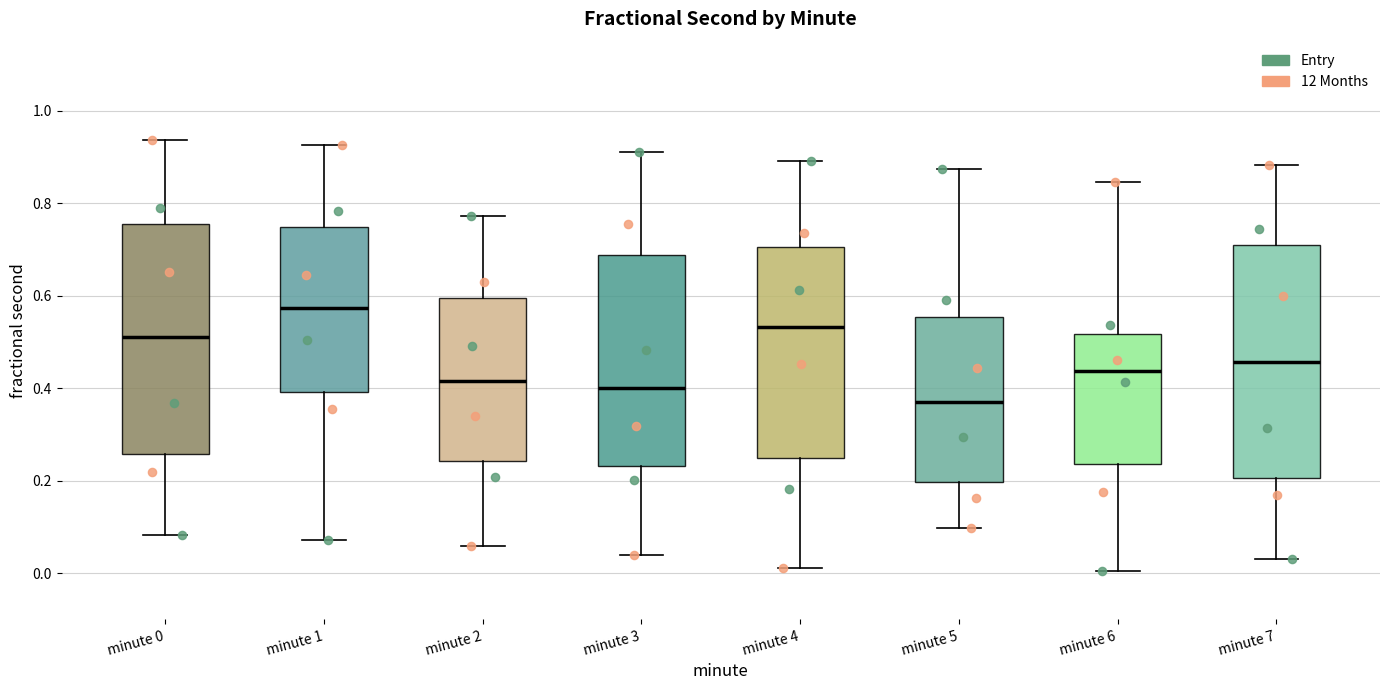

Reading left to right, transcribe this box plot: for each box, give where its median line is, the range the box spans, and where its two whiskers end, as read against the y-axis. The values are not printed on the chart, so give them approximately, as read against the axis.

minute 0: median 0.52, box 0.26 to 0.76, whiskers 0.08 to 0.94
minute 1: median 0.58, box 0.40 to 0.74, whiskers 0.08 to 0.92
minute 2: median 0.42, box 0.24 to 0.60, whiskers 0.06 to 0.78
minute 3: median 0.40, box 0.24 to 0.68, whiskers 0.04 to 0.92
minute 4: median 0.54, box 0.24 to 0.70, whiskers 0.02 to 0.90
minute 5: median 0.36, box 0.20 to 0.56, whiskers 0.10 to 0.88
minute 6: median 0.44, box 0.24 to 0.52, whiskers 0.00 to 0.84
minute 7: median 0.46, box 0.20 to 0.70, whiskers 0.04 to 0.88